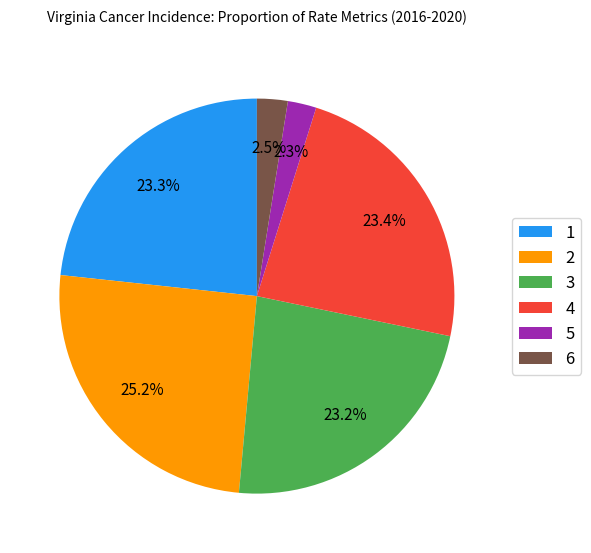

What is the ratio of the value at 2 to the value at 6?

10.1